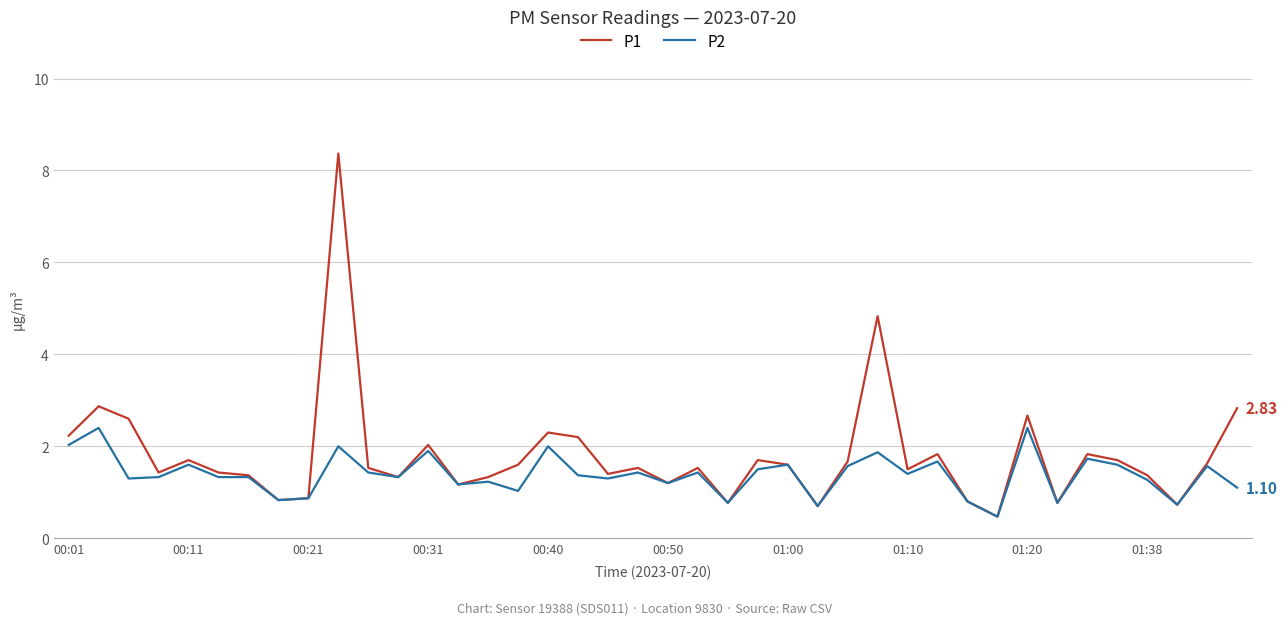

Rank the series by their maximum value, from lowest to highest.

P2, P1